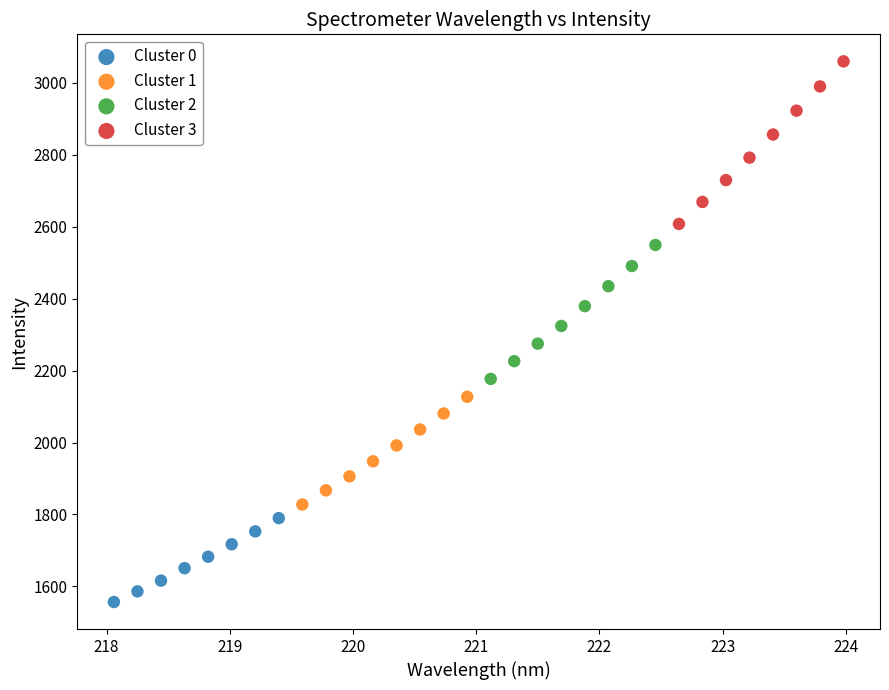

Which series contains the lowest Y value?

Cluster 0